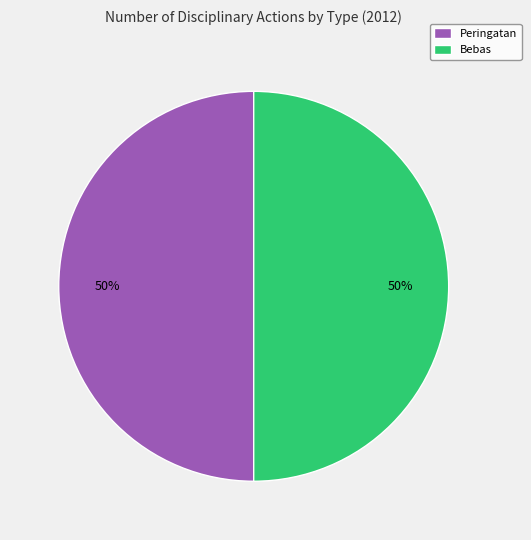

To the nearest percent, what is the difference between the largest and smallest slice percentages?

0%